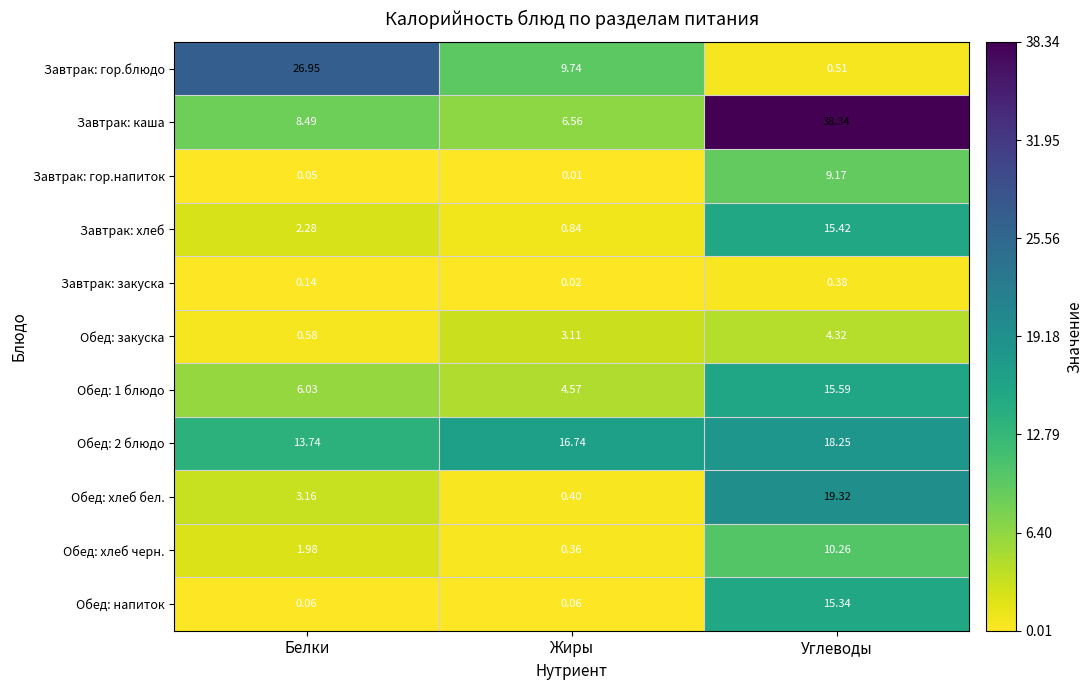

Which series changed the most between Белки and Жиры?

Завтрак: гор.блюдо